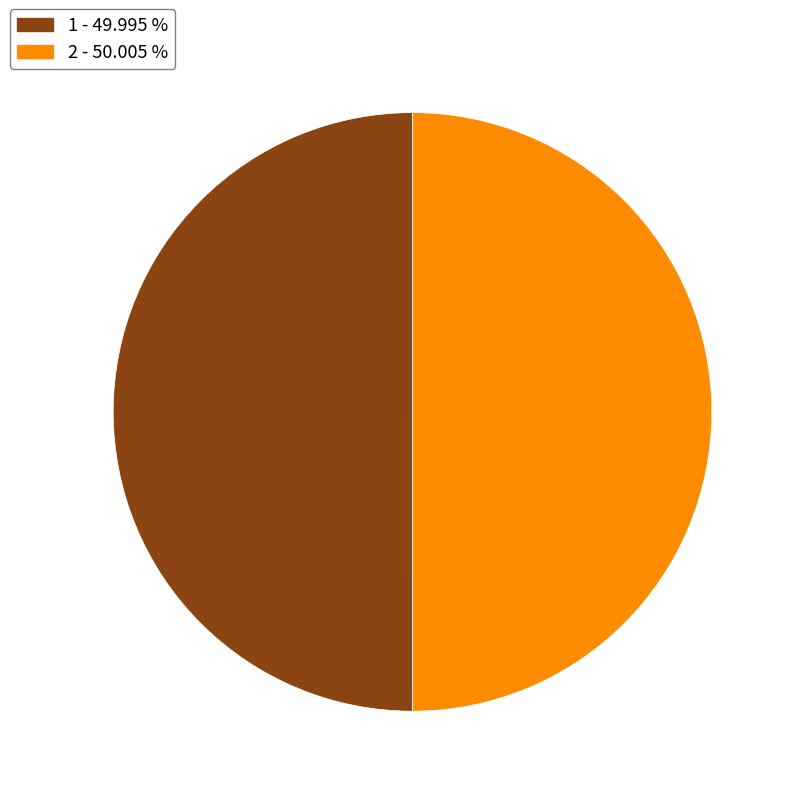

What is the ratio of the value at 1 to the value at 2?

1.0